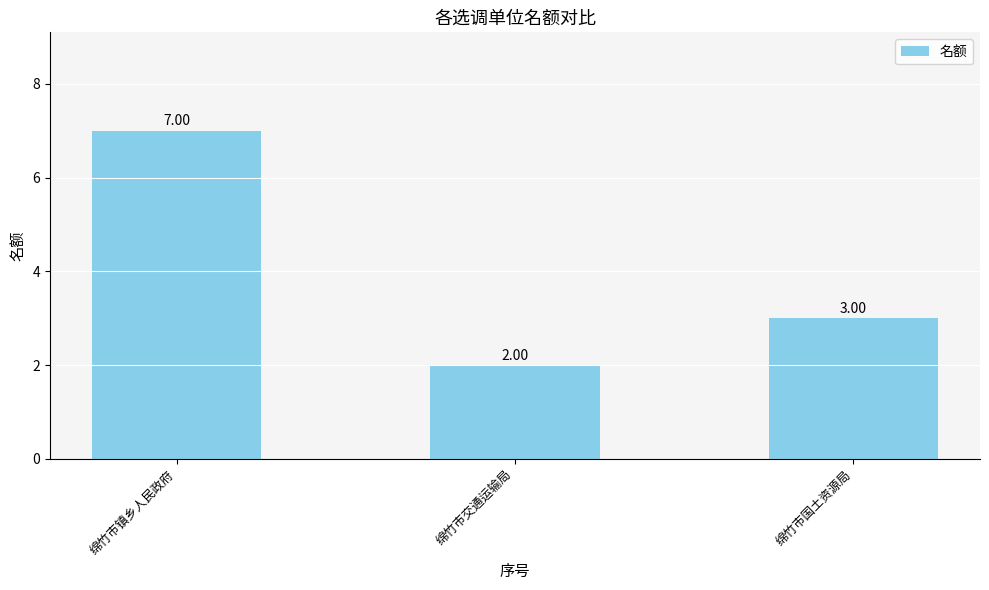

Reading right to left, what are all the values shown in this chart?

绵竹市国土资源局=3	绵竹市交通运输局=2	绵竹市镇乡人民政府=7